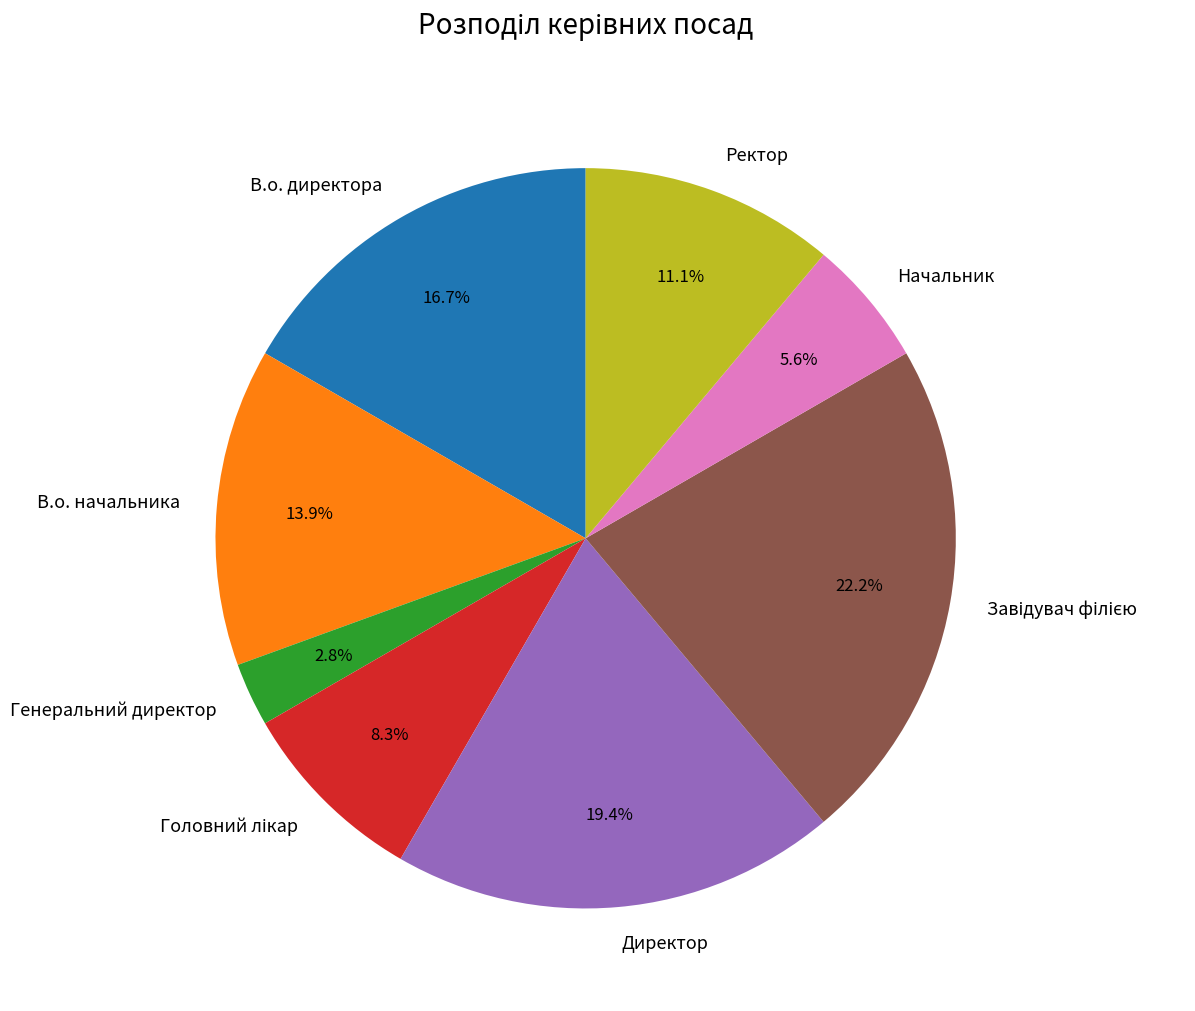

What is the total percentage of В.о. директора and В.о. начальника?

30.6%